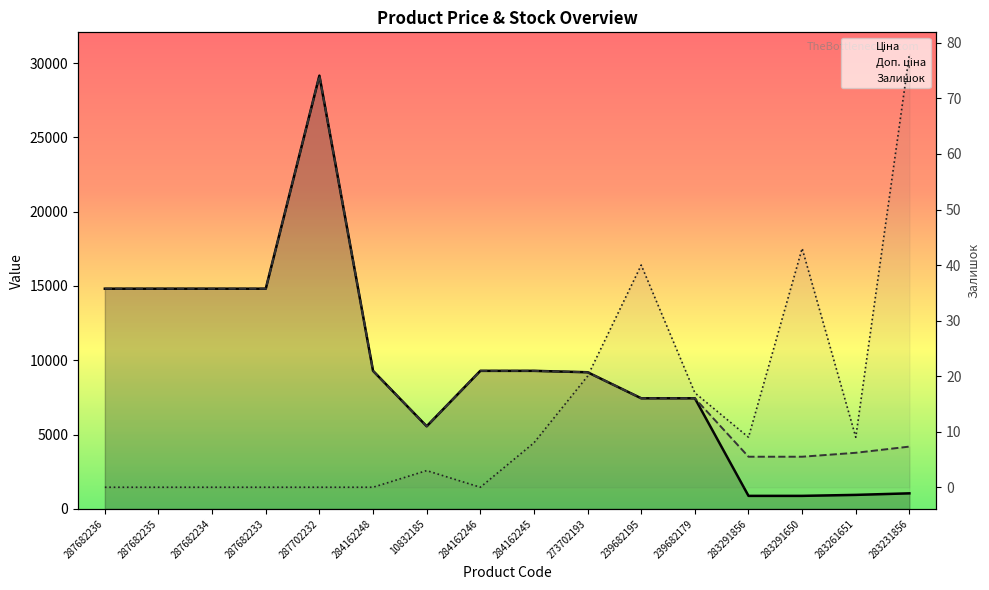

Where is the first local minimum for Доп. ціна?

10832185